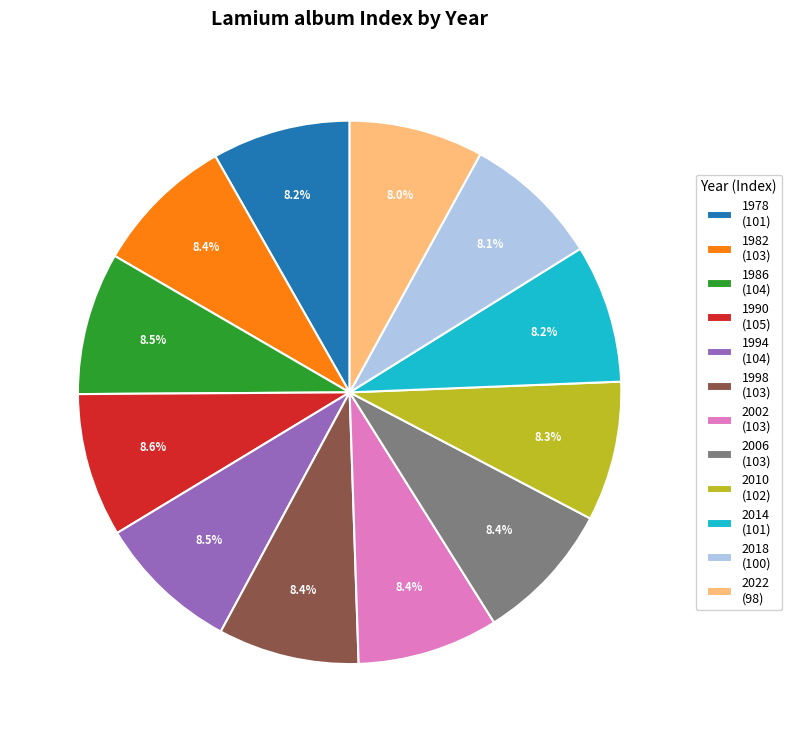

What is the total percentage of 1994 and 1982?

16.9%